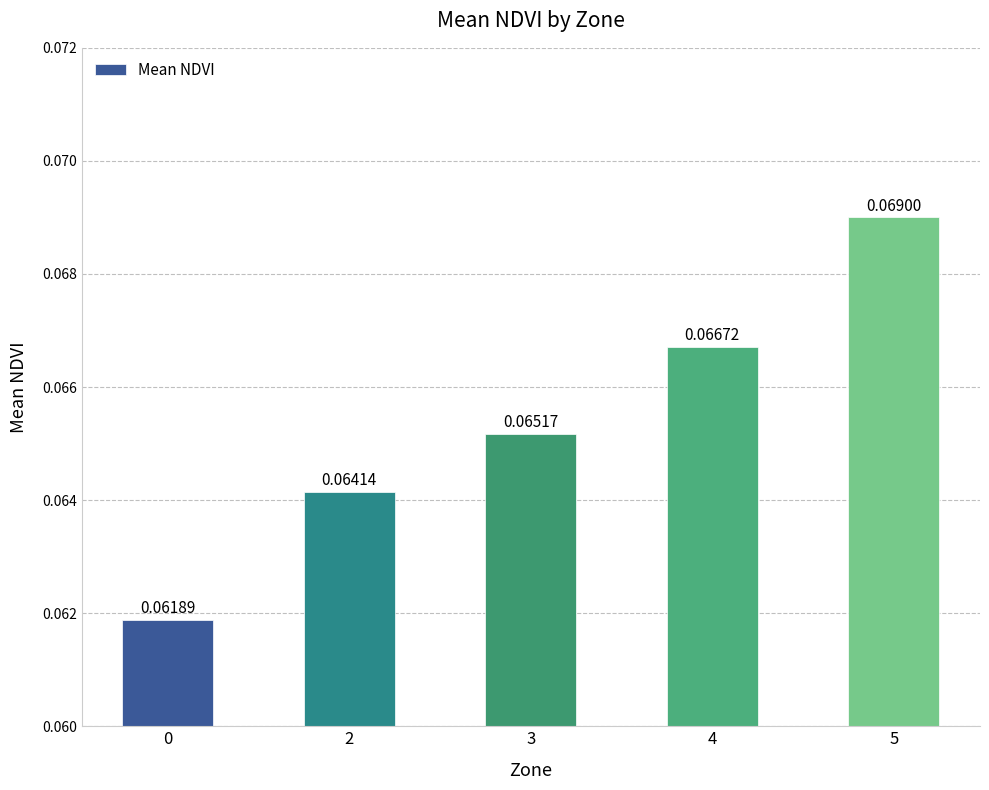

List the labels in order of value, largest first.

5, 4, 3, 2, 0